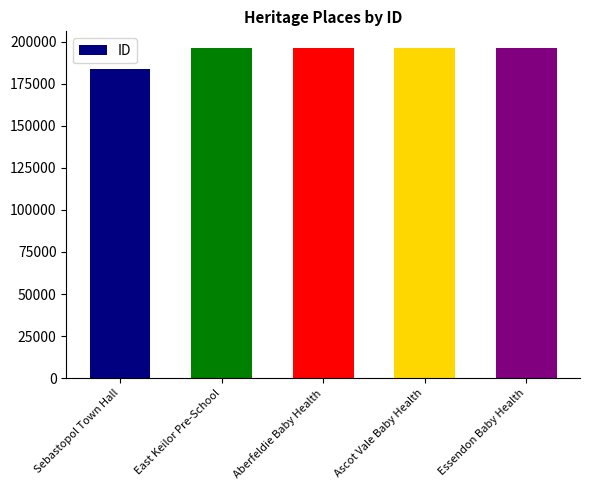

What is the ratio of the value at Aberfeldie Baby Health to the value at Essendon Baby Health?

1.0